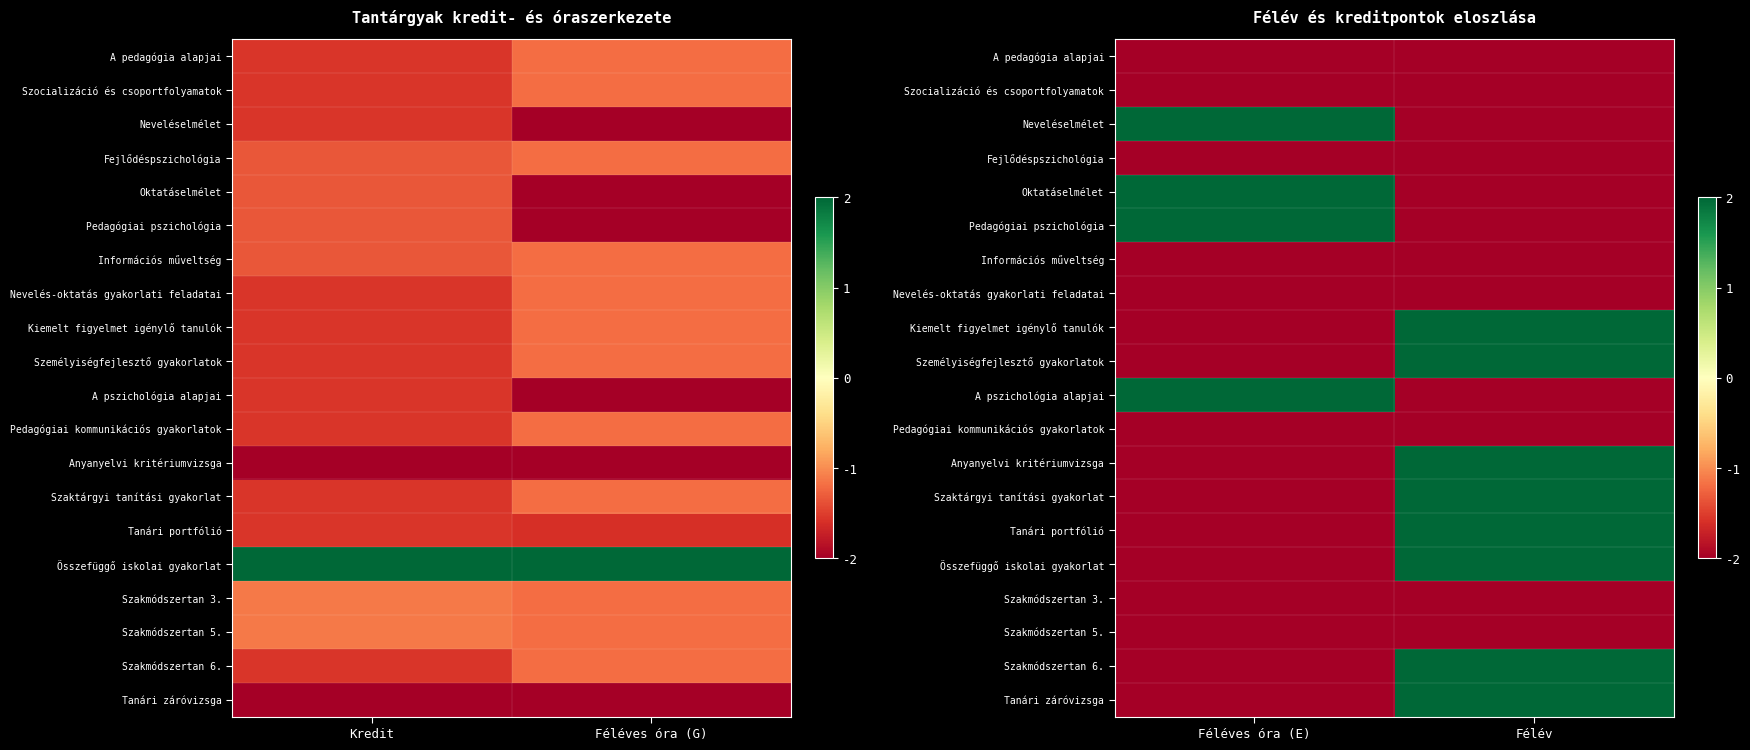

What is the sum of the Pedagógiai kommunikációs gyakorlatok values at Féléves óra (E) and Félév?

-4